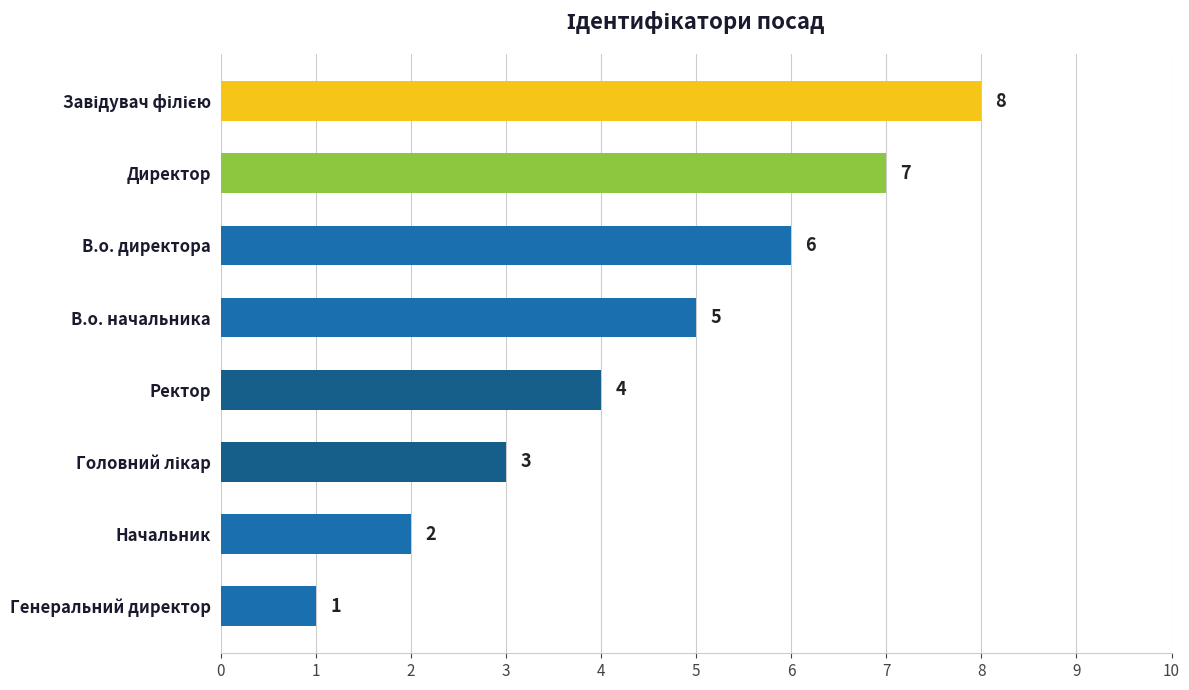

Which has a higher value, В.о. директора or Генеральний директор?

В.о. директора